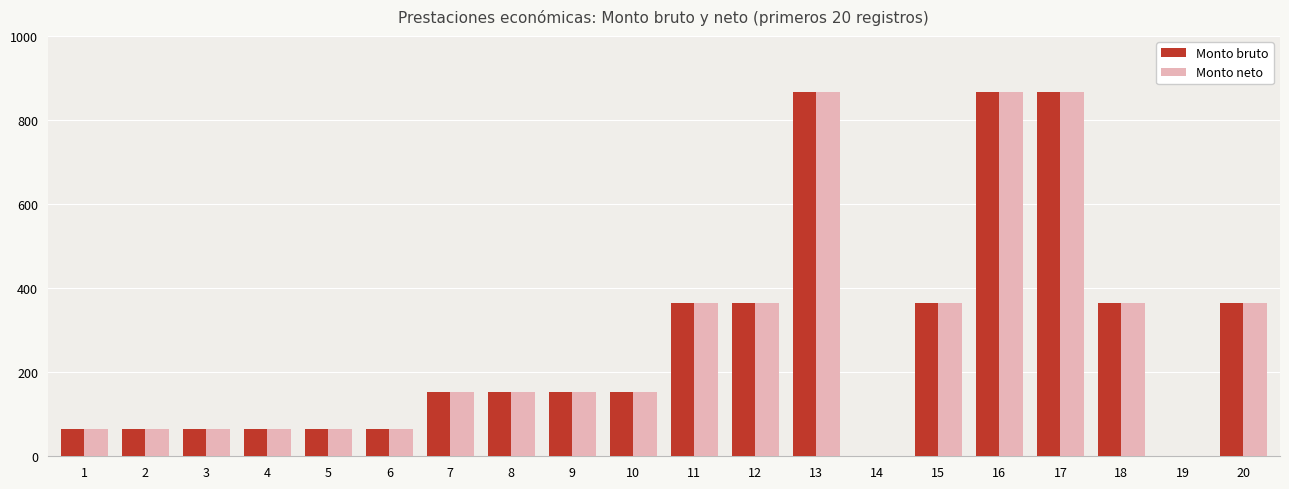

Reading left to right, transcribe all the data shown in this chart.

Monto bruto: 65.0	65.0	65.0	65.0	65.0	65.0	154.0	154.0	154.0	154.0	365.7	365.7	865.7	0.0	365.7	865.7	865.7	365.7	0.0	365.7
Monto neto: 65.0	65.0	65.0	65.0	65.0	65.0	154.0	154.0	154.0	154.0	365.7	365.7	865.7	0.0	365.7	865.7	865.7	365.7	0.0	365.7